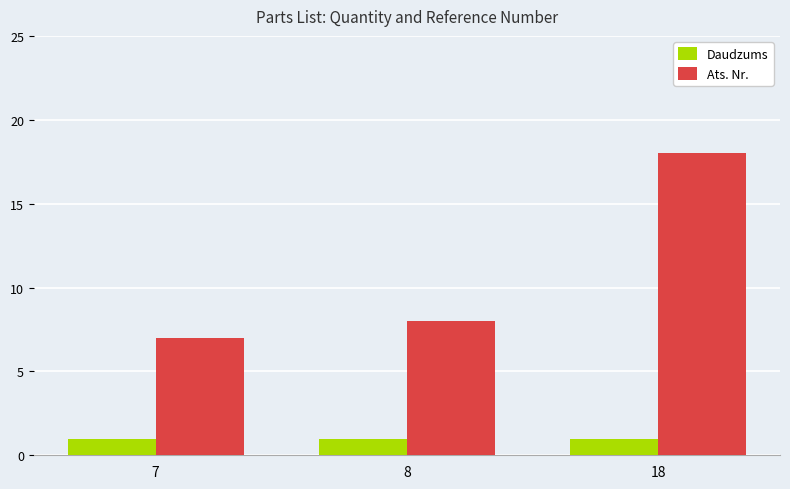

True or false: Daudzums has a value of 0 at 7.

False